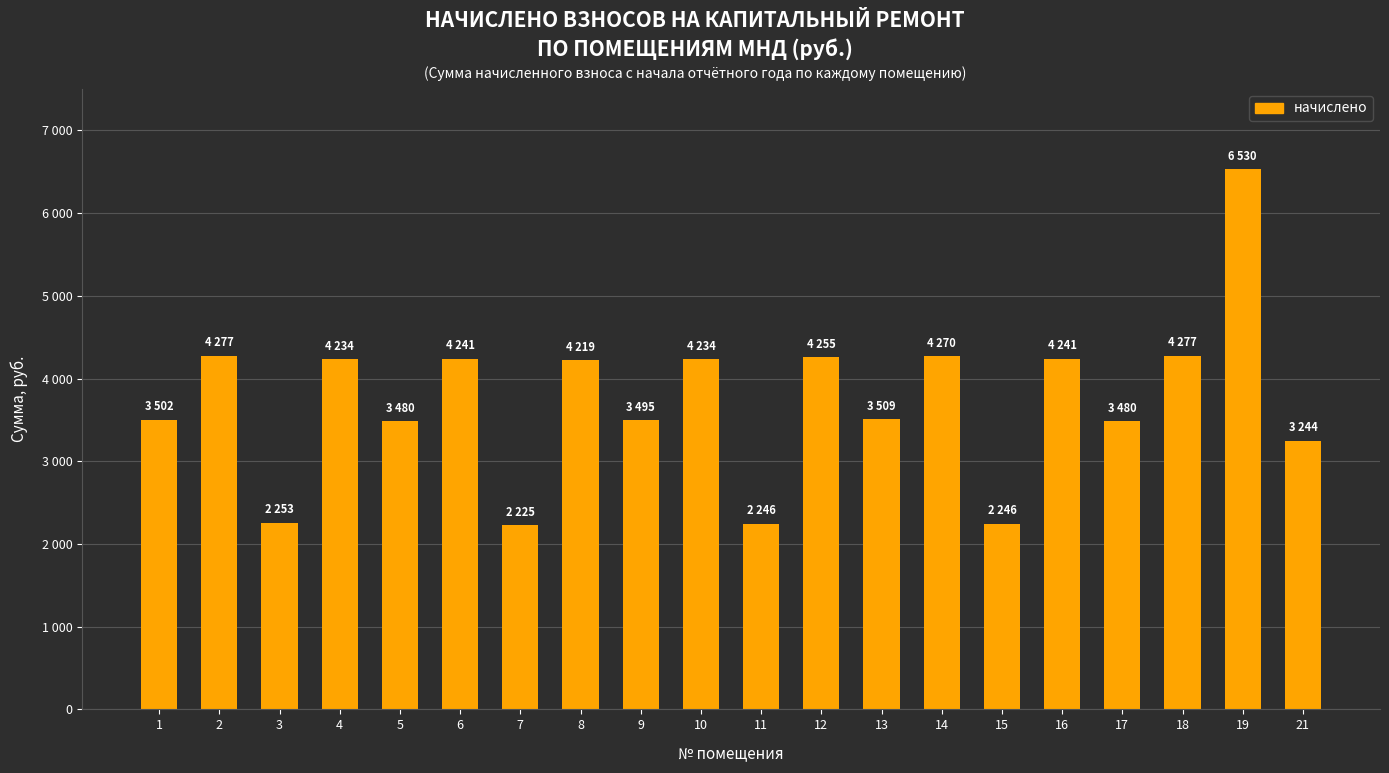

Does the chart contain any negative values?

No